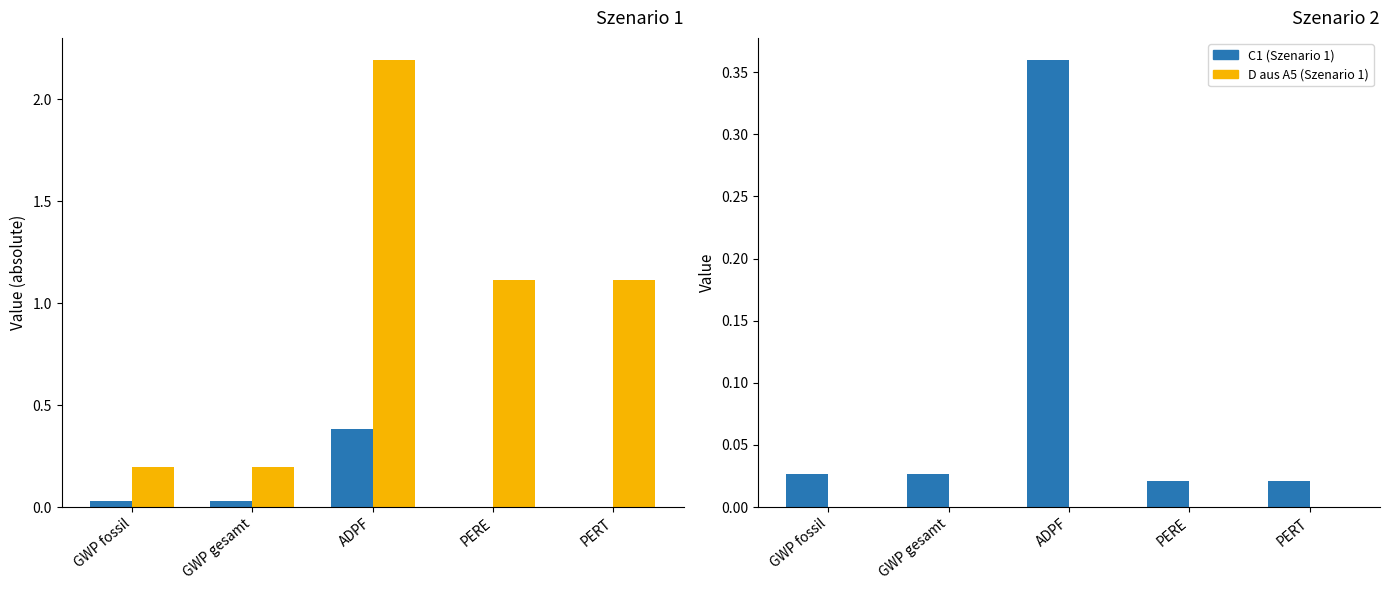

Which category has the highest value in the C1 (Szenario 1) series?

ADPF